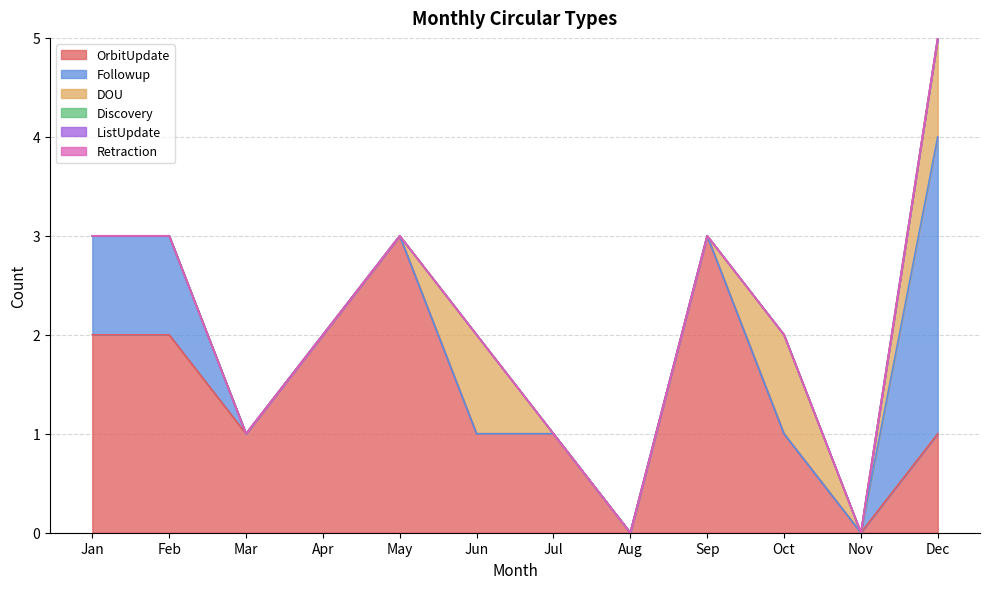

Reading right to left, transcribe all the data shown in this chart.

OrbitUpdate: Dec=1	Nov=0	Oct=1	Sep=3	Aug=0	Jul=1	Jun=1	May=3	Apr=2	Mar=1	Feb=2	Jan=2
Followup: Dec=3	Nov=0	Oct=0	Sep=0	Aug=0	Jul=0	Jun=0	May=0	Apr=0	Mar=0	Feb=1	Jan=1
DOU: Dec=1	Nov=0	Oct=1	Sep=0	Aug=0	Jul=0	Jun=1	May=0	Apr=0	Mar=0	Feb=0	Jan=0
Discovery: Dec=0	Nov=0	Oct=0	Sep=0	Aug=0	Jul=0	Jun=0	May=0	Apr=0	Mar=0	Feb=0	Jan=0
ListUpdate: Dec=0	Nov=0	Oct=0	Sep=0	Aug=0	Jul=0	Jun=0	May=0	Apr=0	Mar=0	Feb=0	Jan=0
Retraction: Dec=0	Nov=0	Oct=0	Sep=0	Aug=0	Jul=0	Jun=0	May=0	Apr=0	Mar=0	Feb=0	Jan=0